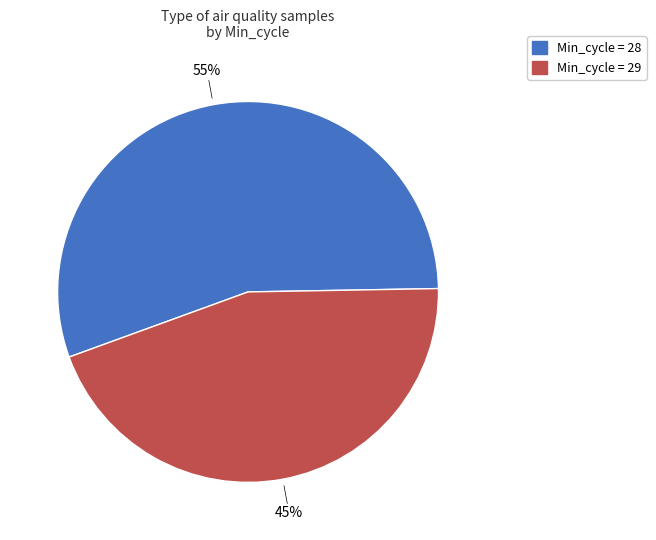

How many segments does this pie chart have?

2